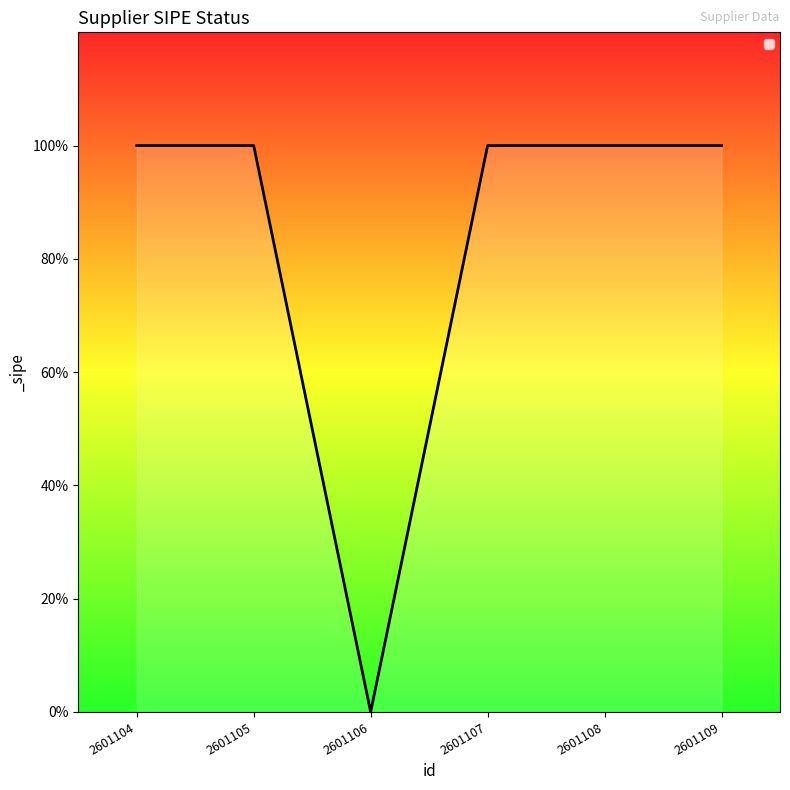

Where is the data nearest to the value 0?

2601106